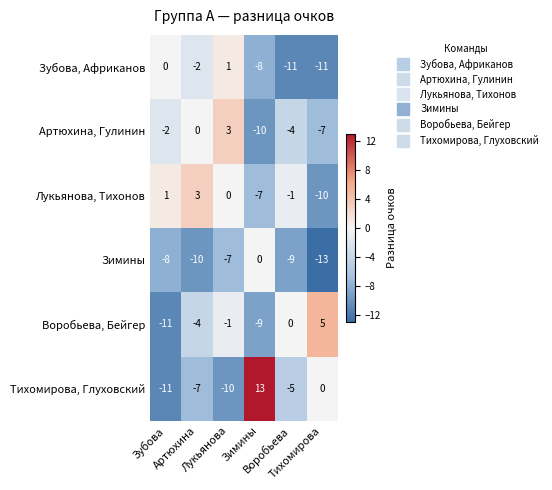

What is the greatest value displayed?

13